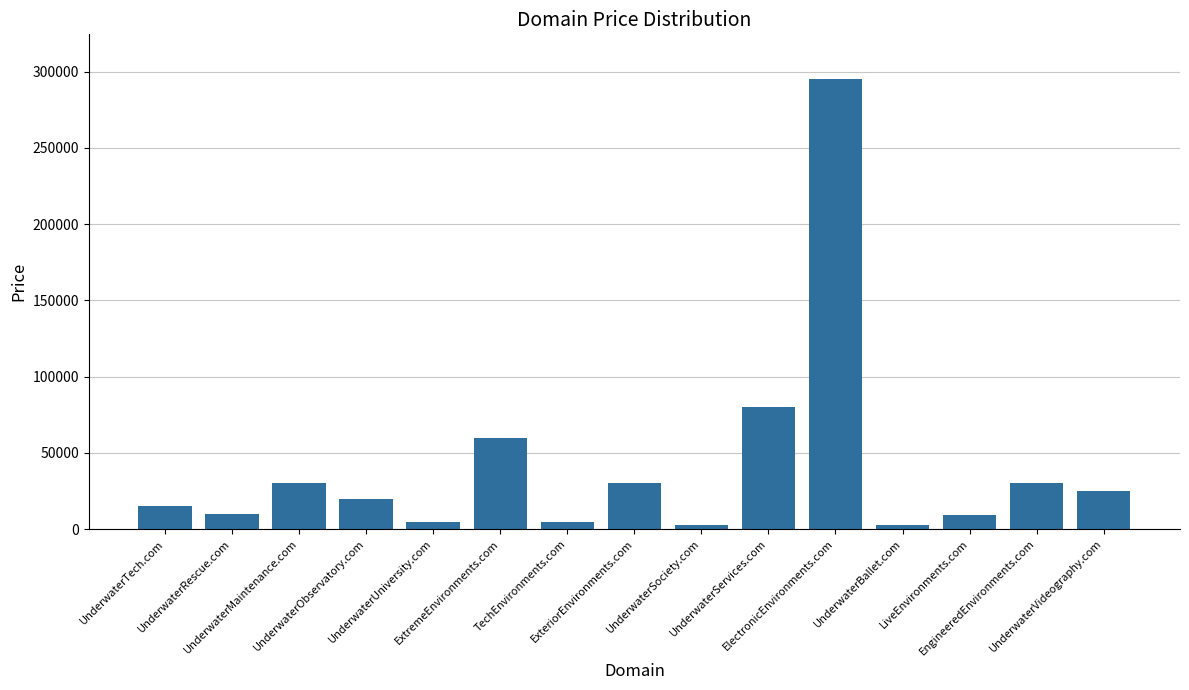

What is the change in value from TechEnvironments.com to LiveEnvironments.com?

+4000